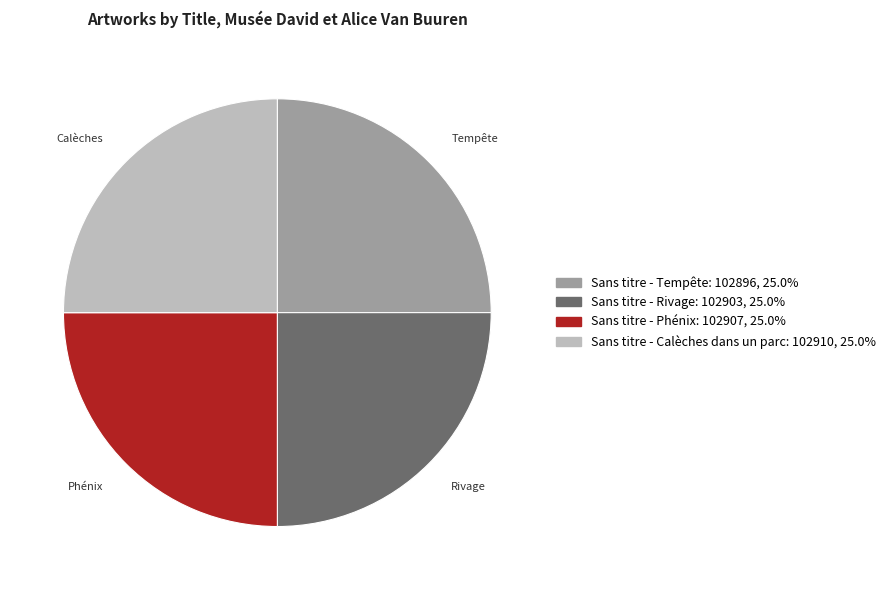

Is it true that Sans titre - Tempête is 20% of the pie?

False